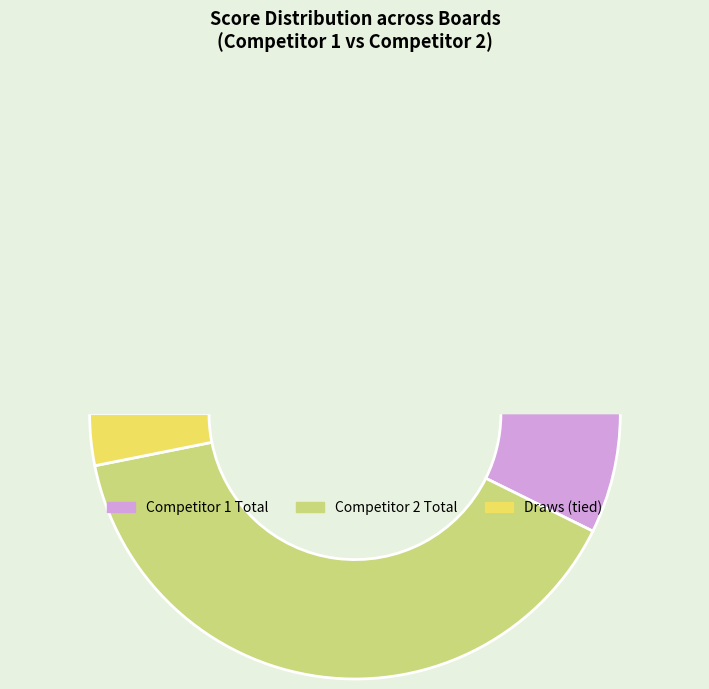

The Board 4 slice represents 1% of the pie. True or false?

False